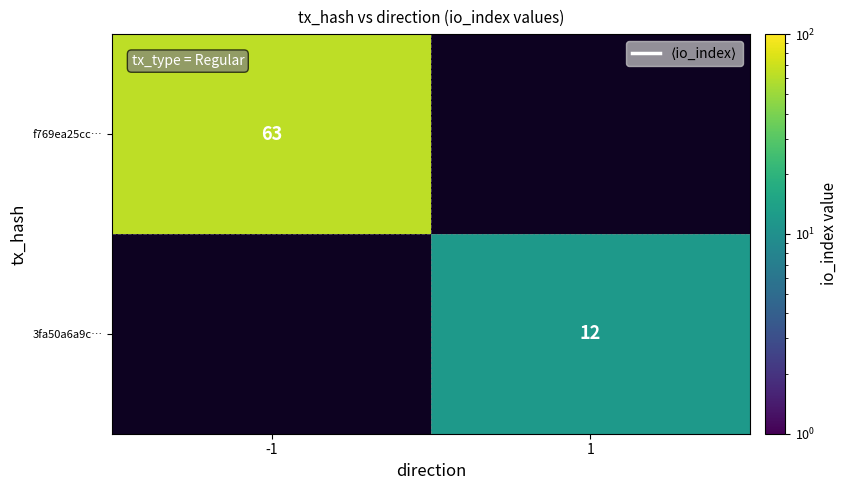

Is it true that f769ea25cc… equals 38 at -1?

False